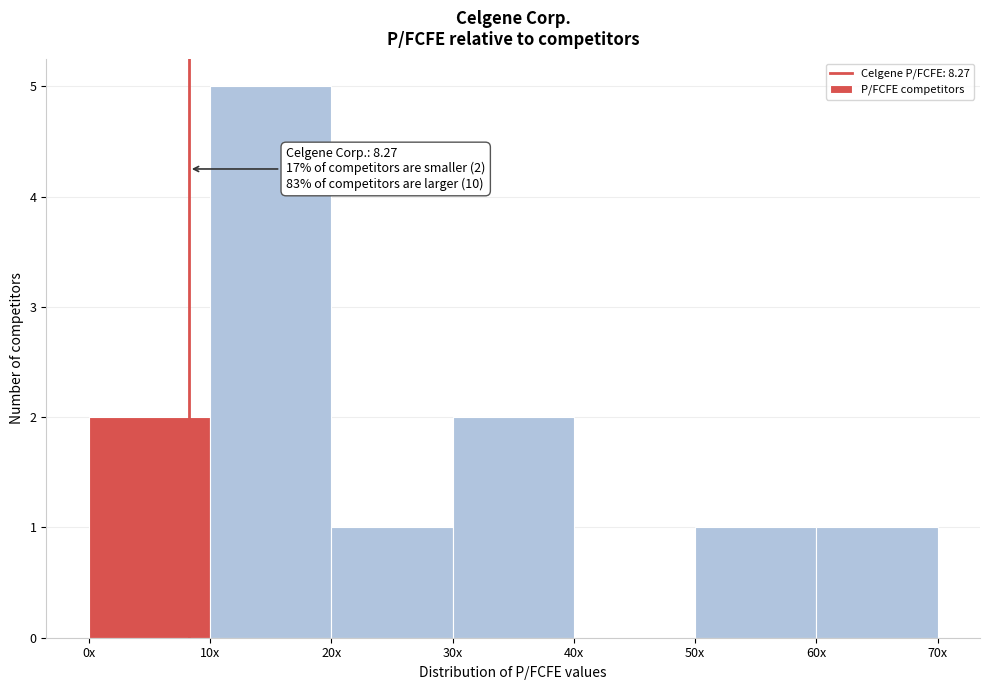

Reading left to right, what are all the values shown in this chart?

0x=2	10x=5	20x=1	30x=2	40x=0	50x=1	60x=1